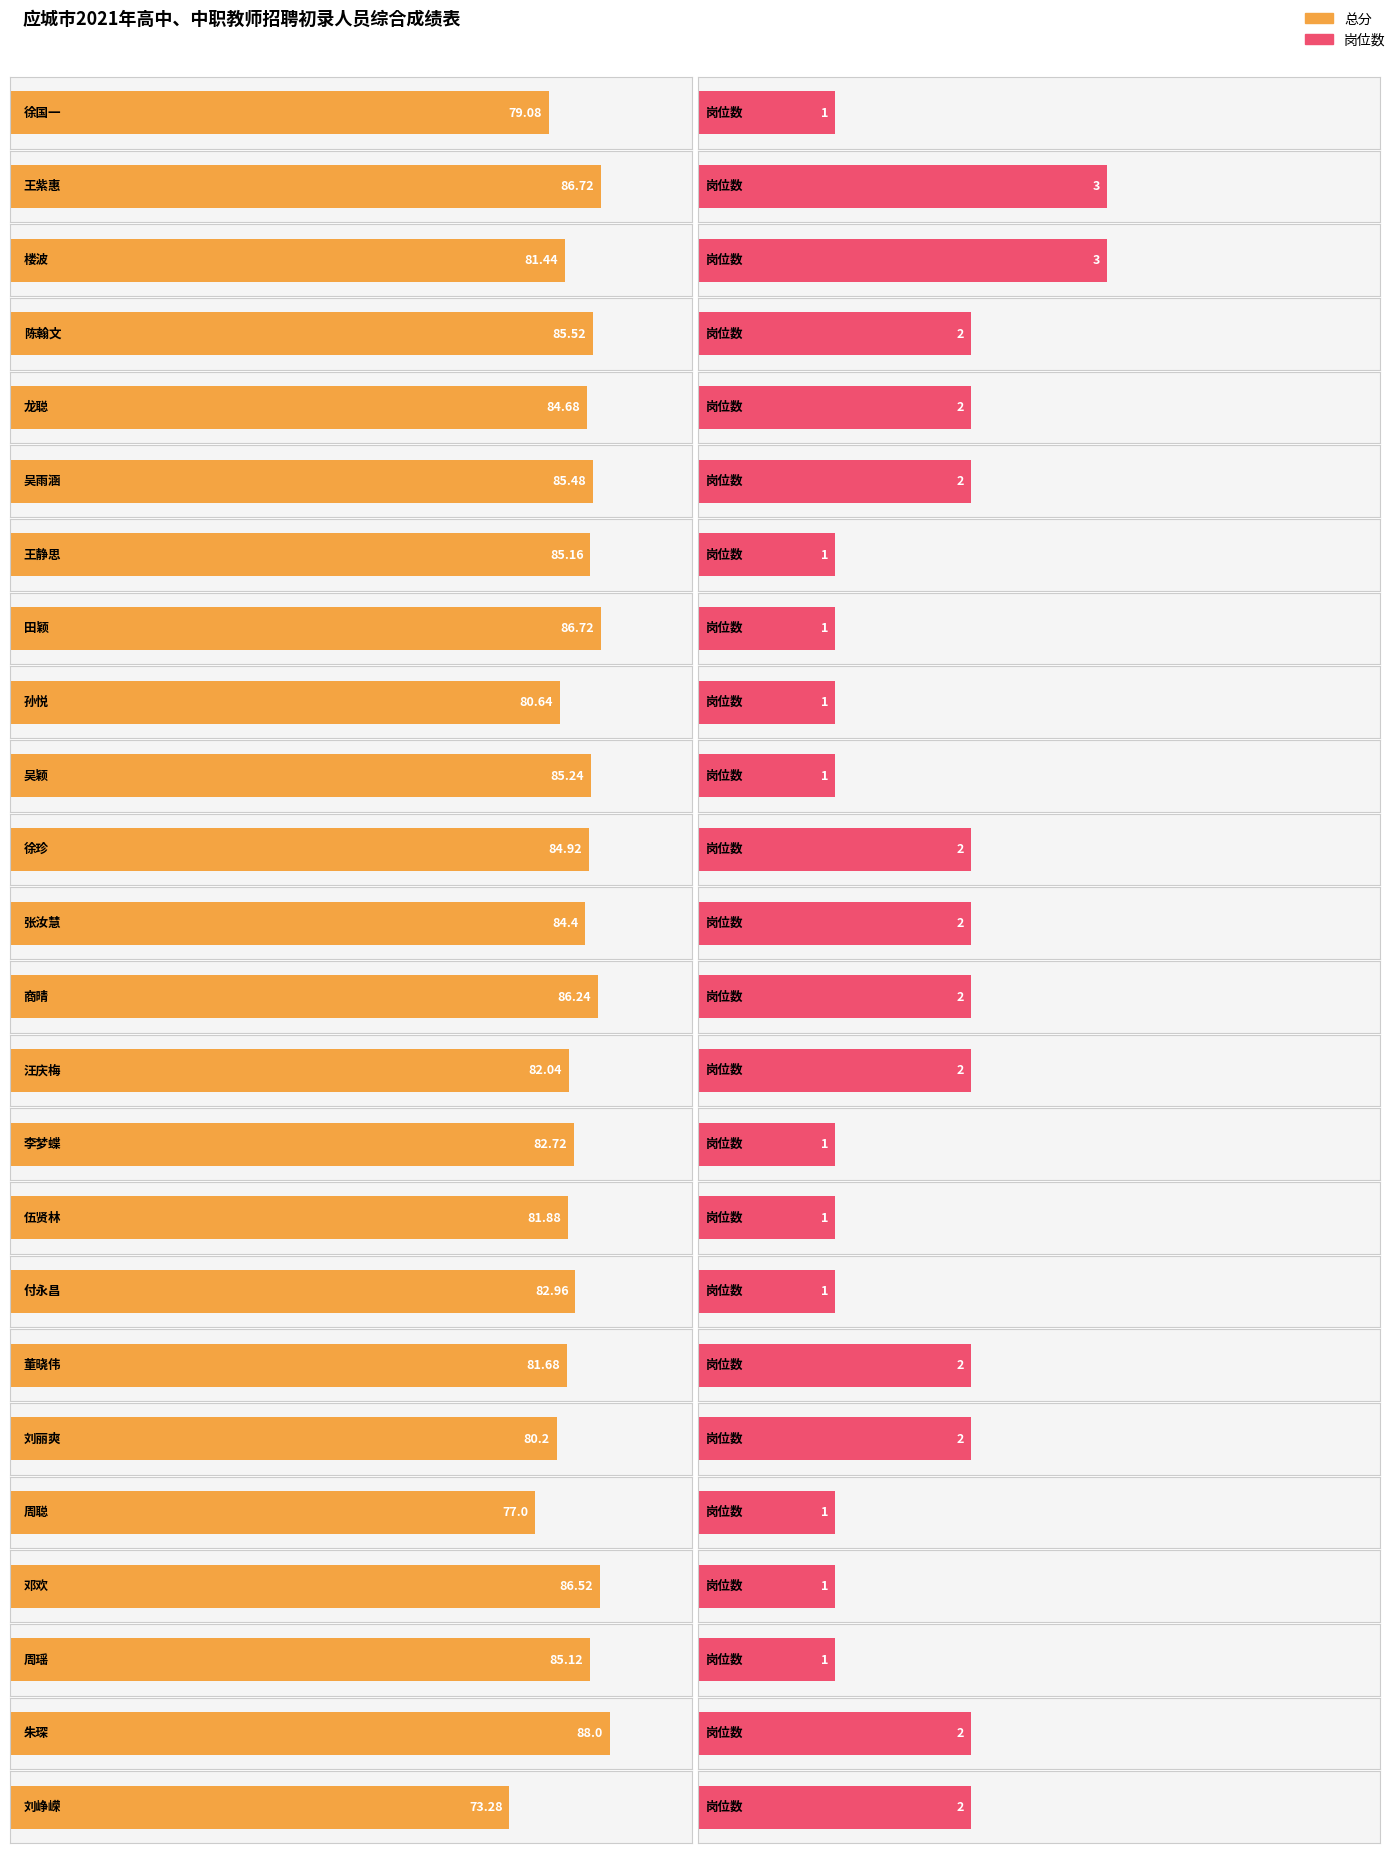

What position from the left is 吴雨涵?

6